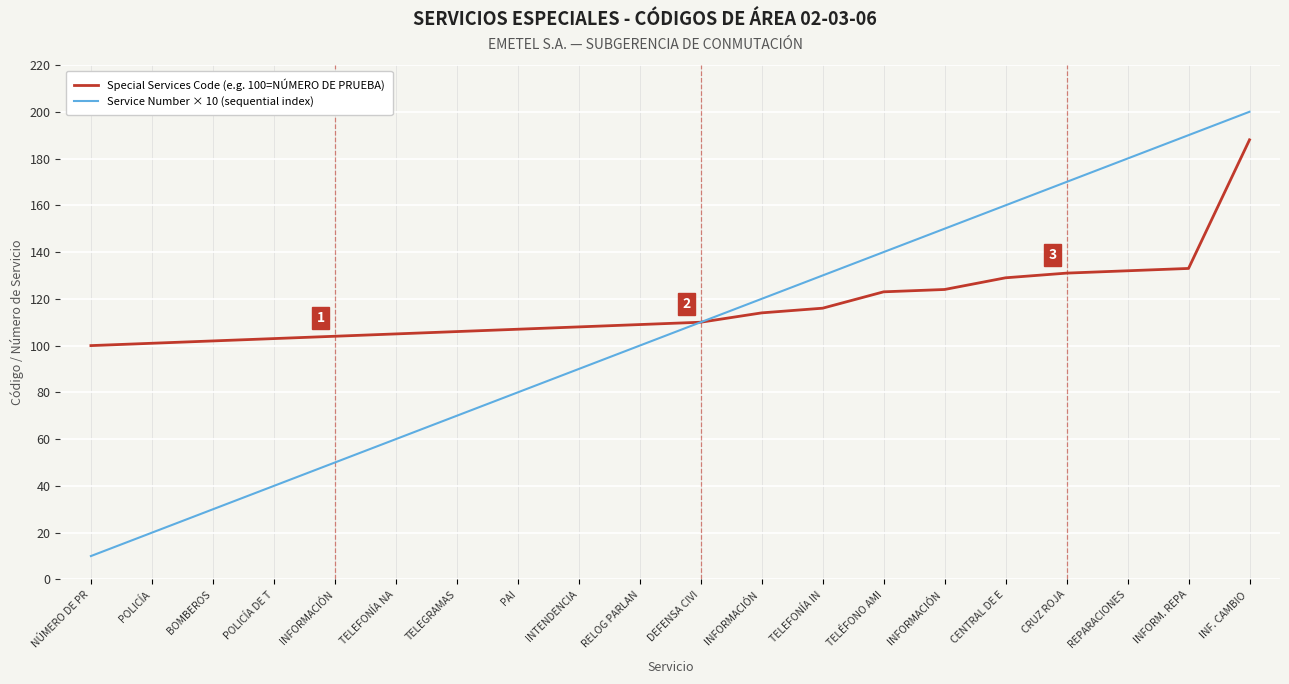

Is it true that Special Services Code (e.g. 100=NÚMERO DE PRUEBA) equals 131 at CRUZ ROJA?

True